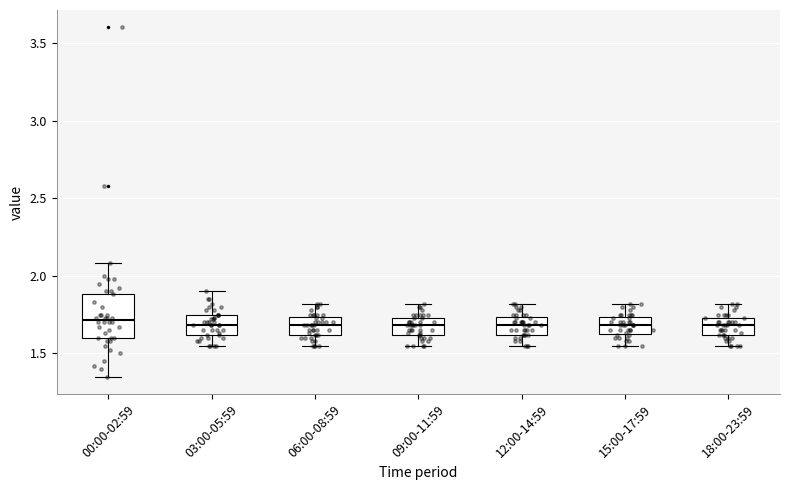

Which box is the tallest, from its lower edge to its upper edge?

00:00-02:59